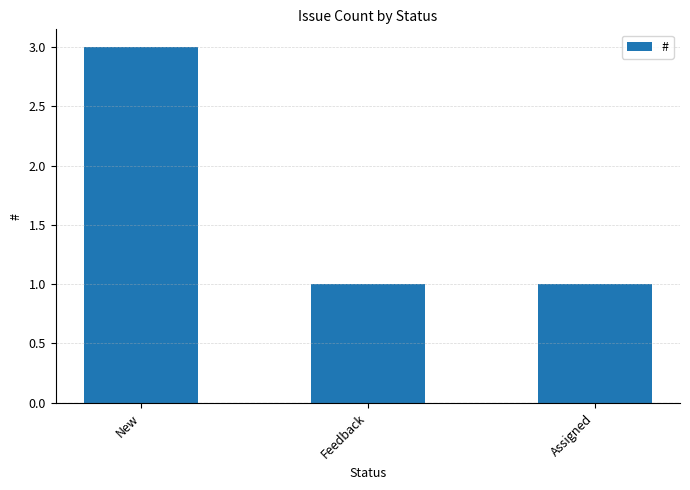

How many data points does each series have?

3